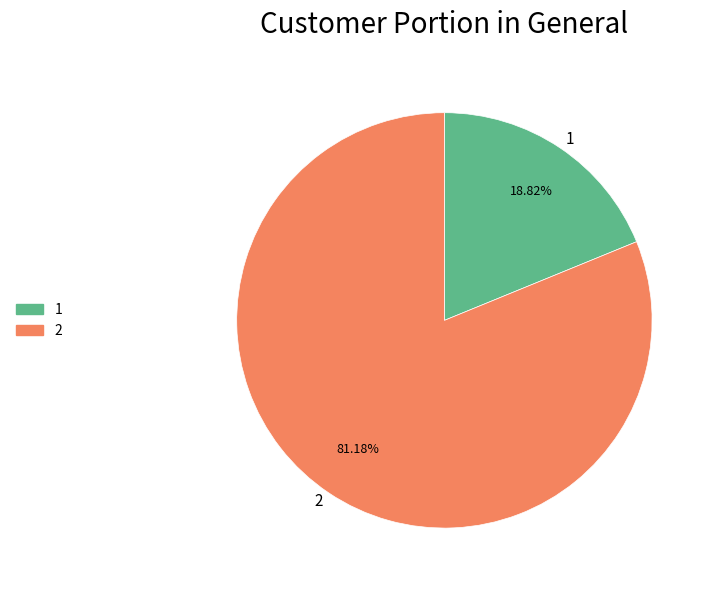

To the nearest percent, what portion does 2 represent?

81%